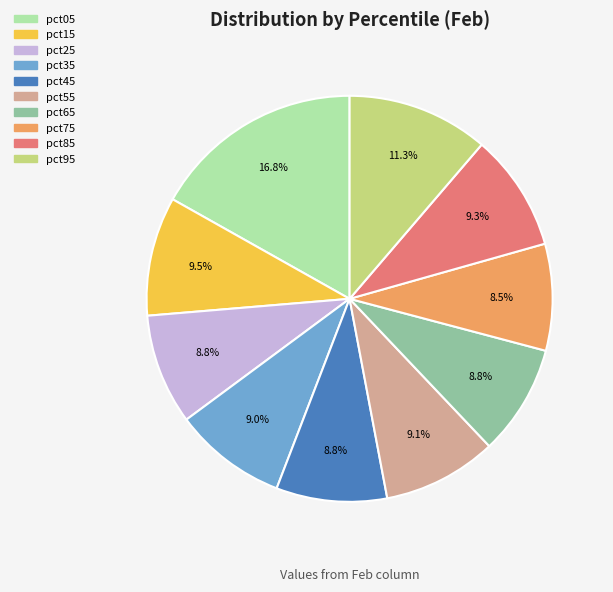

What is the largest slice in the pie chart?

pct05